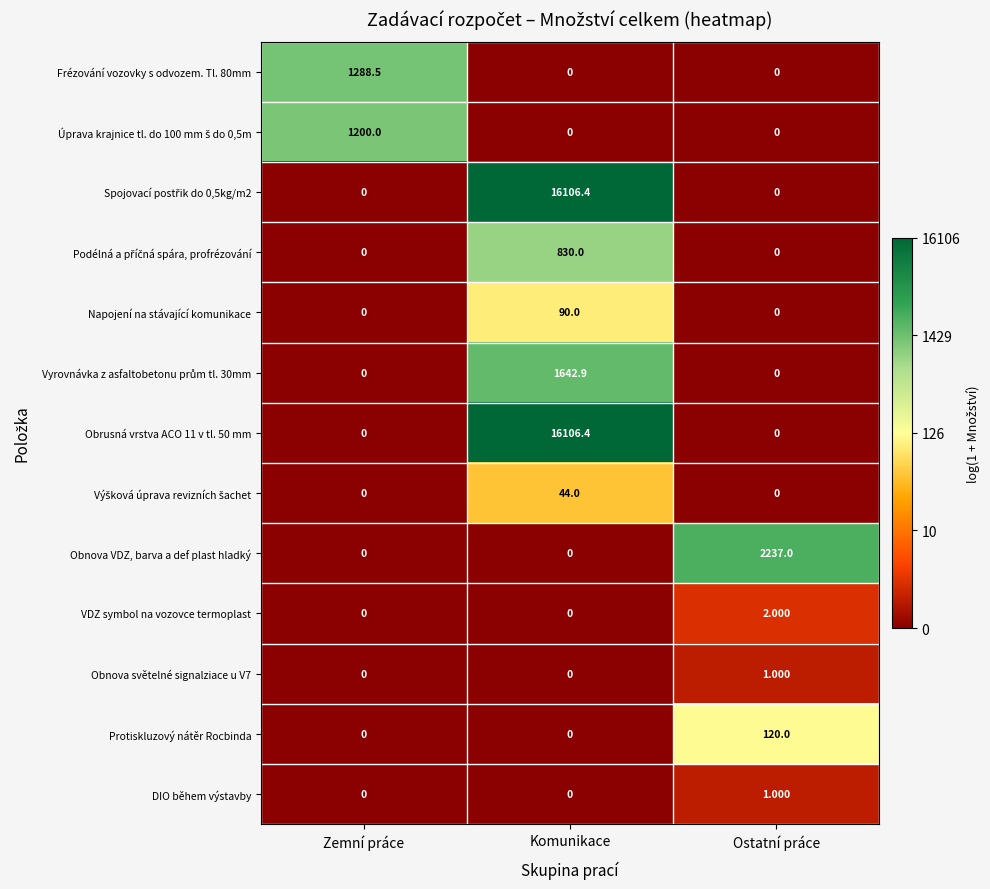

Which series changed the most between Zemní práce and Ostatní práce?

Obnova VDZ, barva a def plast hladký